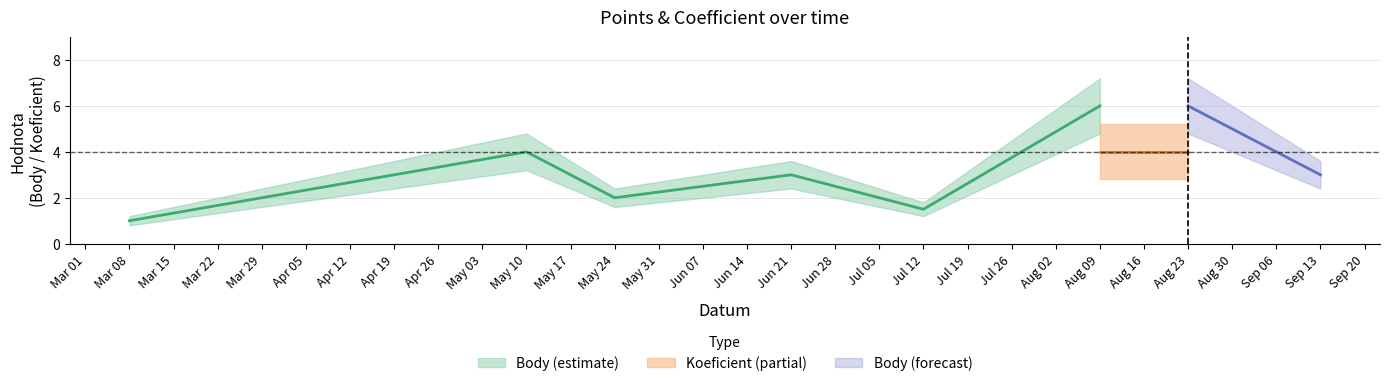

List the series in order of their peak value, highest first.

Body_upper, Body, Koeficient_upper, Body_lower, Koeficient, Koeficient_lower